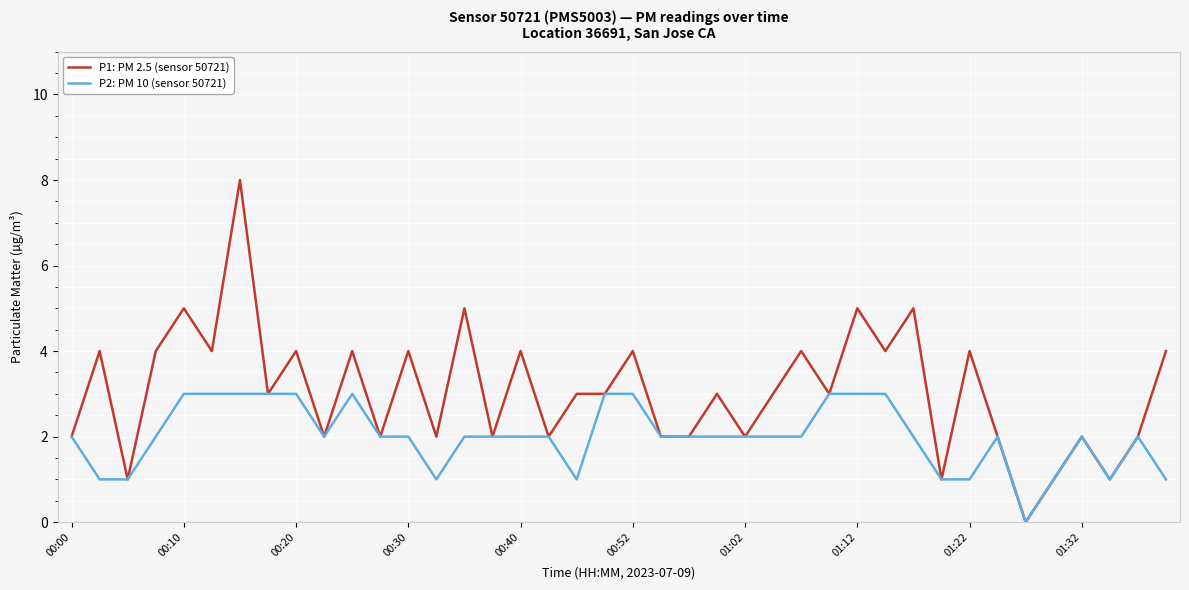

Rank the series by their average value, from highest to lowest.

P1: PM 2.5 (sensor 50721), P2: PM 10 (sensor 50721)